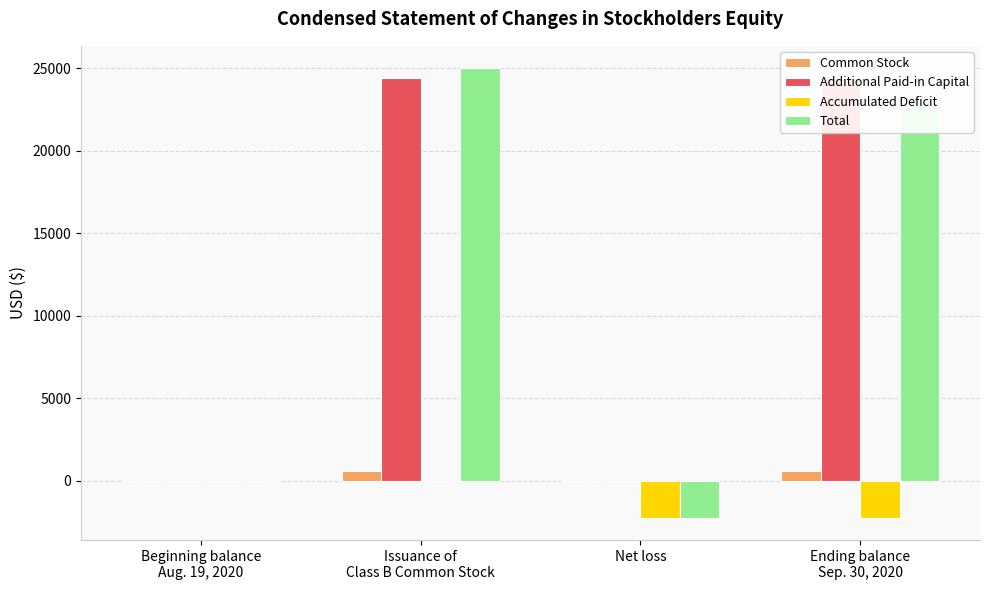

How many Additional Paid-in Capital values are between 0 and 24425?

4